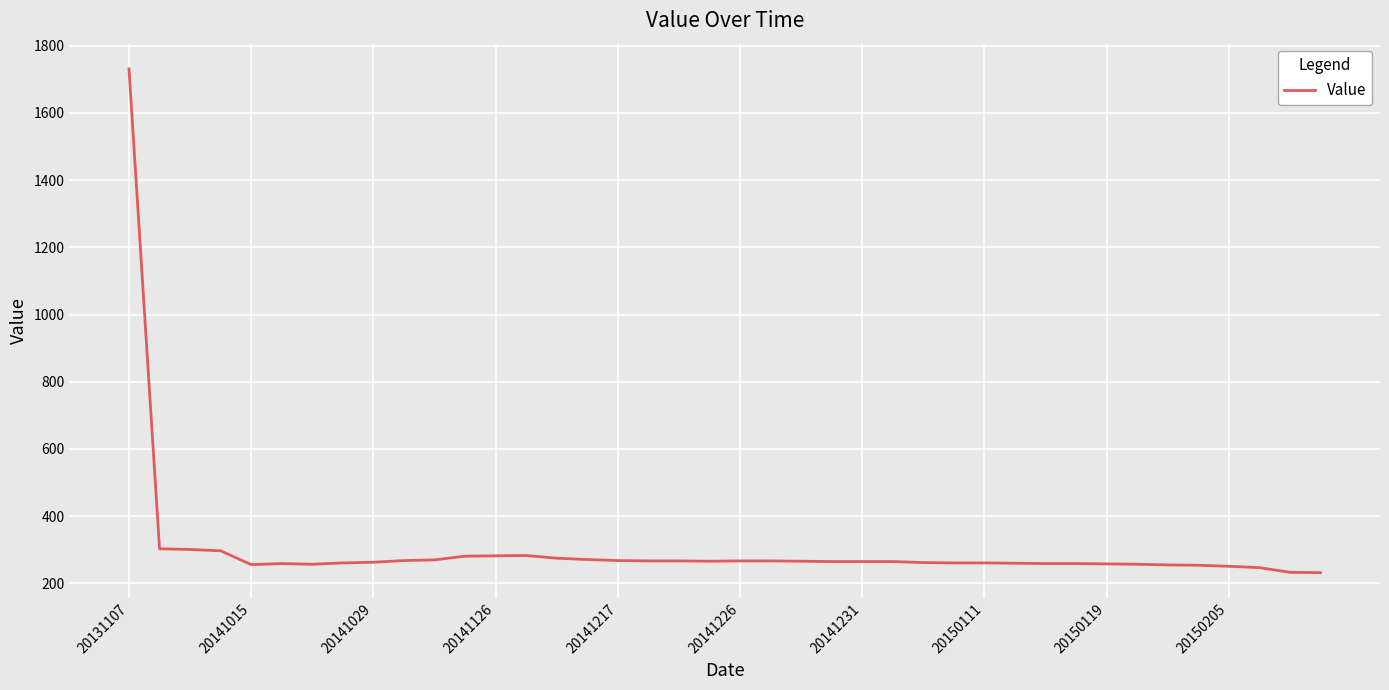

Is this an area chart (filled region under the line)?

No